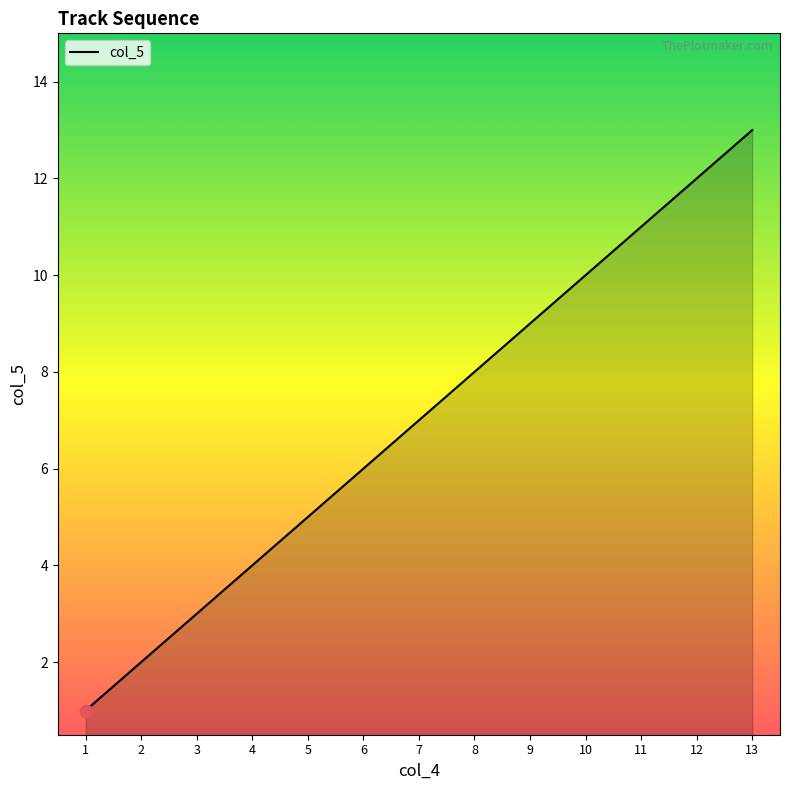

What is the ratio of the value at 11 to the value at 8?

1.4